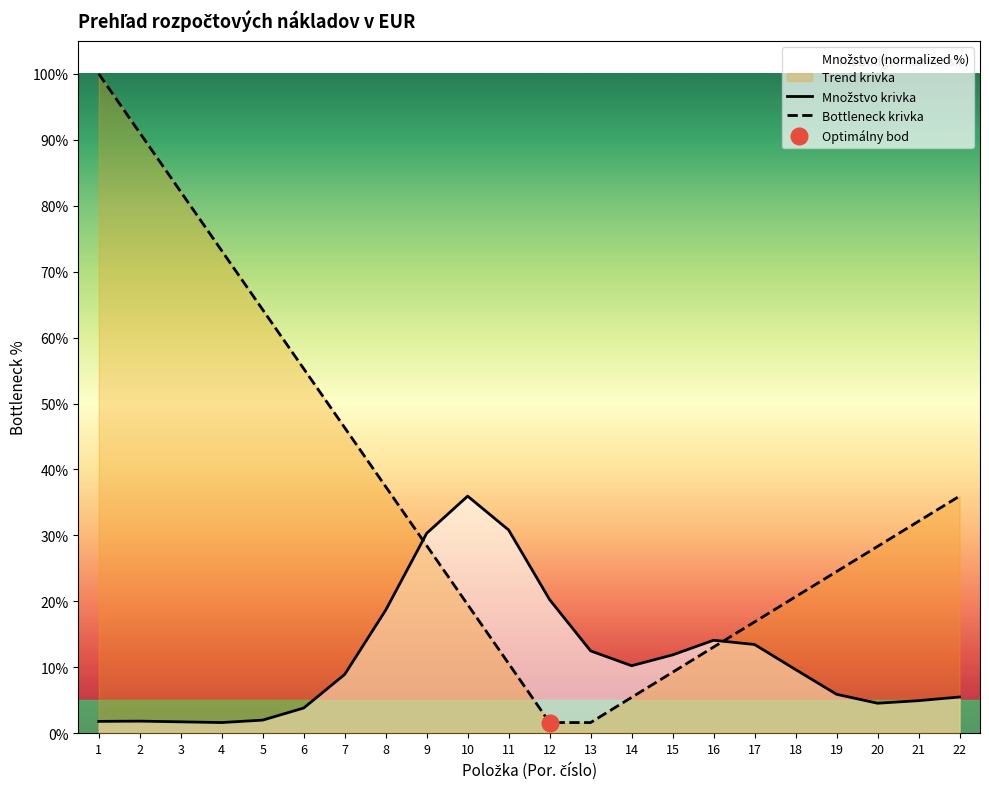

Which series ends up on top after the final intersection of Bottleneck krivka and Množstvo krivka?

Bottleneck krivka